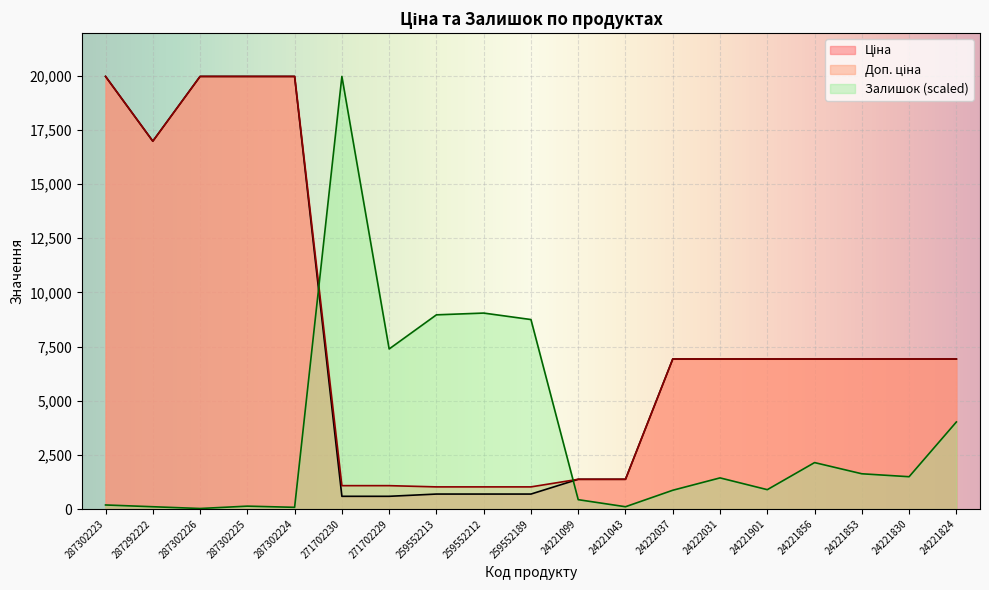

True or false: Ціна and Доп. ціна cross at least once.

True